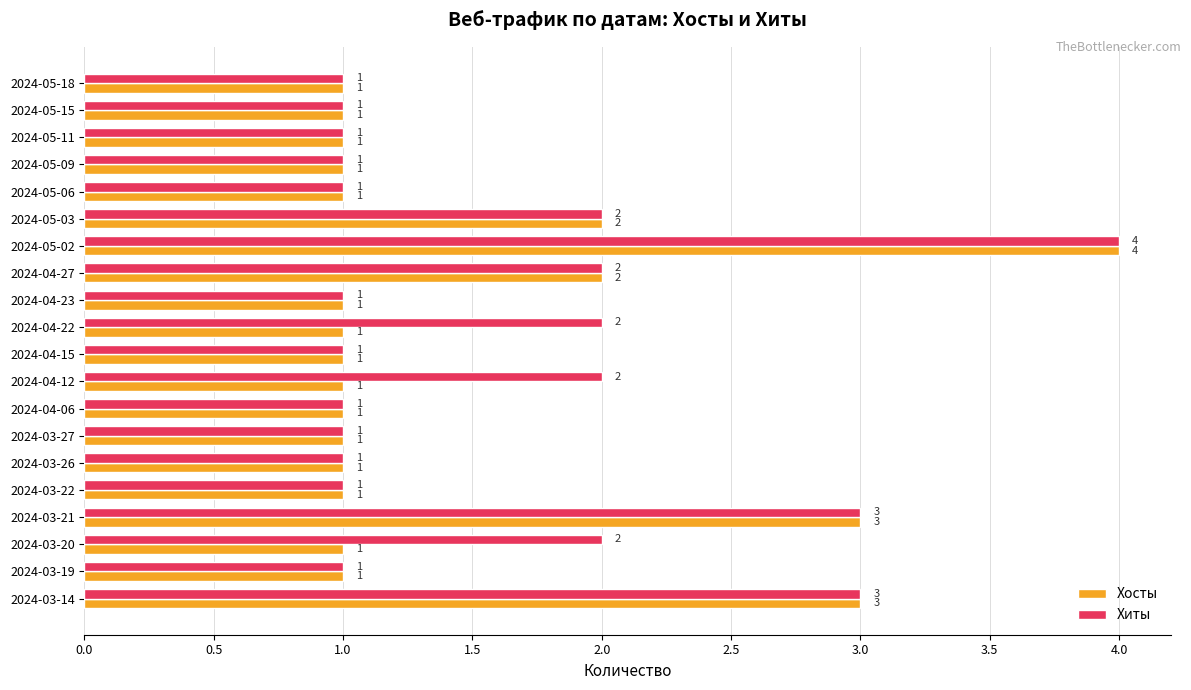

What is the sum of all Хосты values?

29